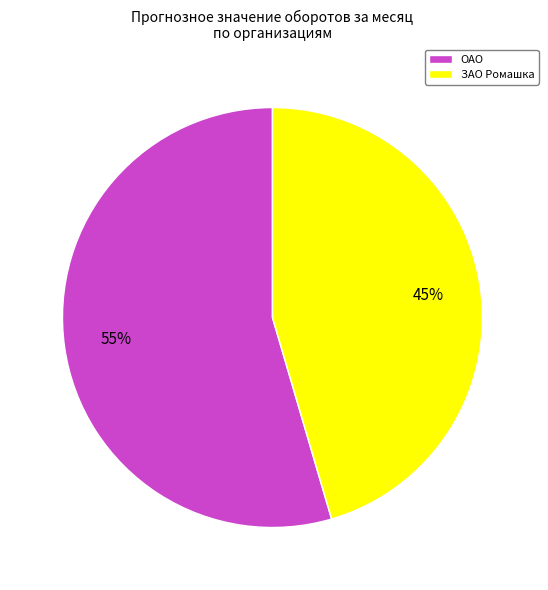

Combined, do ОАО and ЗАО Ромашка account for over 50%?

Yes